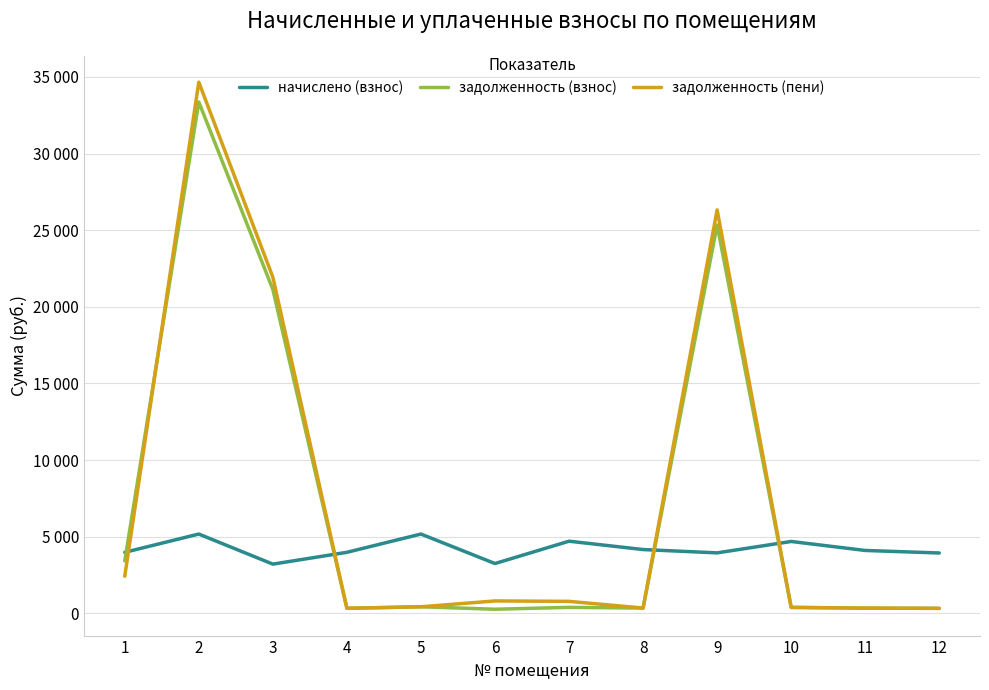

What is the value of the задолженность (пени) point at the 6th from the left?

812.1